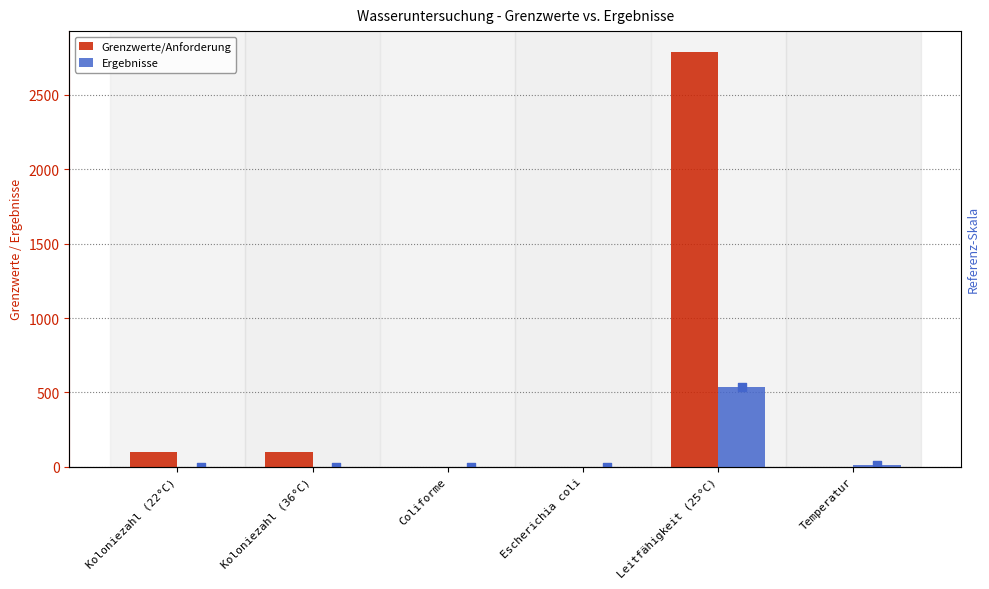

Which series contains the highest Y value?

Grenzwerte/Anforderung